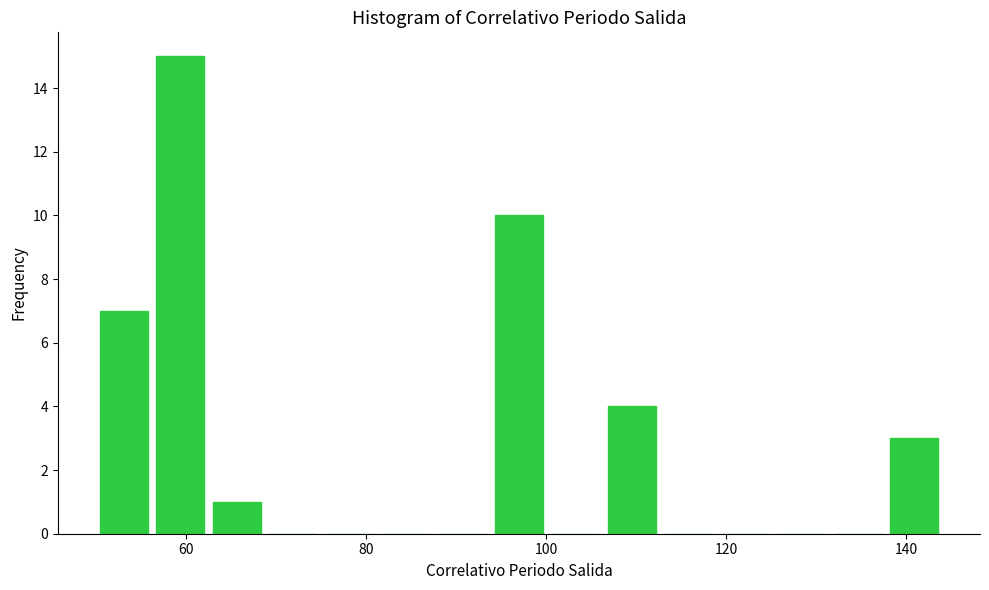

Around what value on the x-axis is the tallest bar? Give the approximate position of its centre, as read against the axis.

60